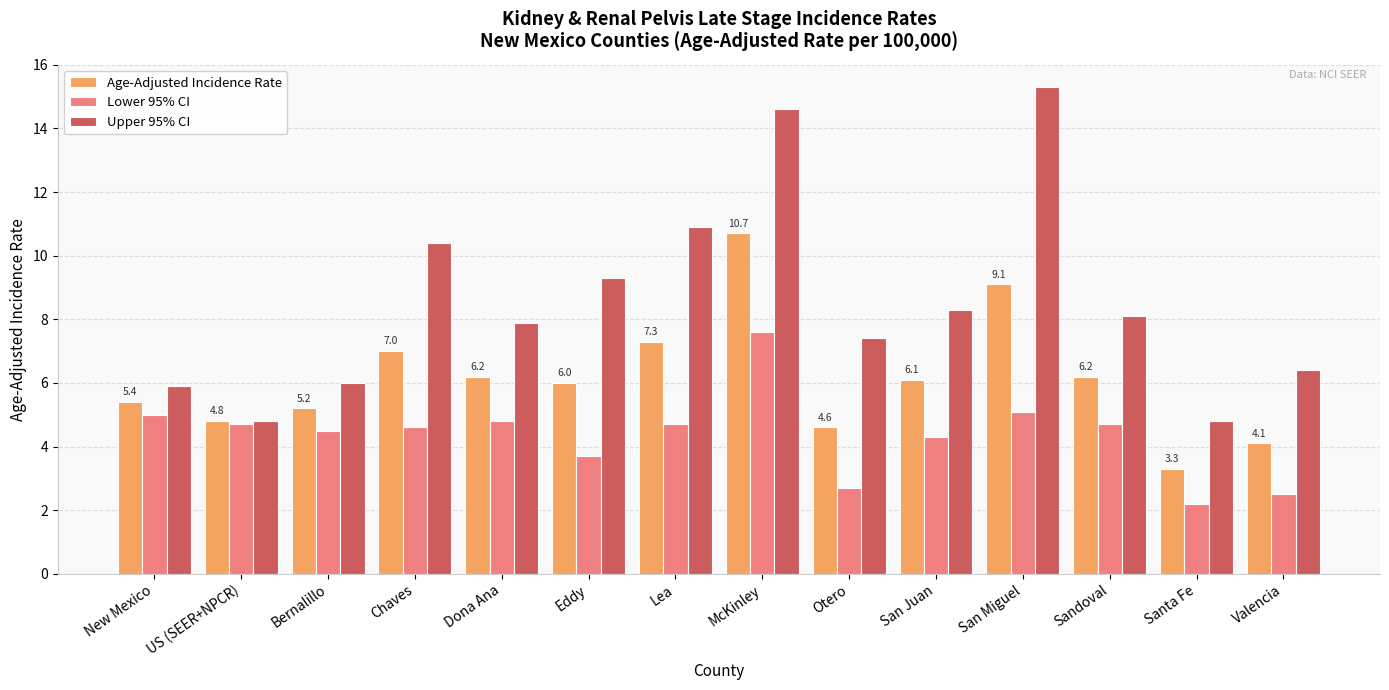

Where does the Lower 95% CI series first go above 4?

New Mexico